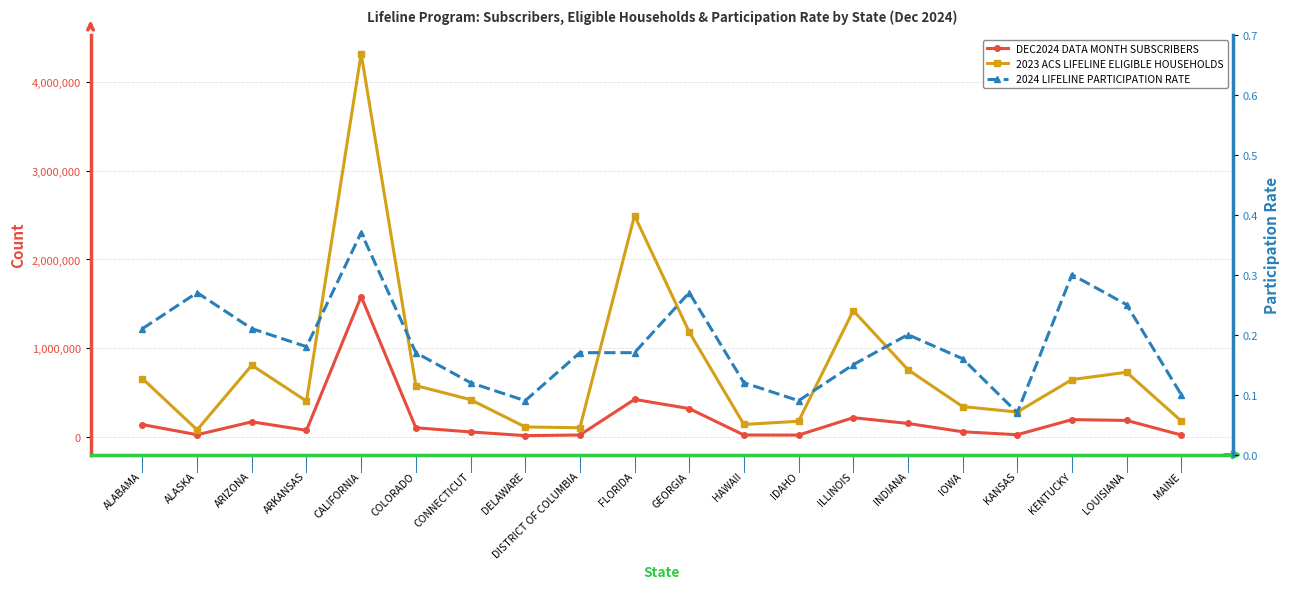

How many data points in DEC2024 DATA MONTH SUBSCRIBERS are above 98709?

9